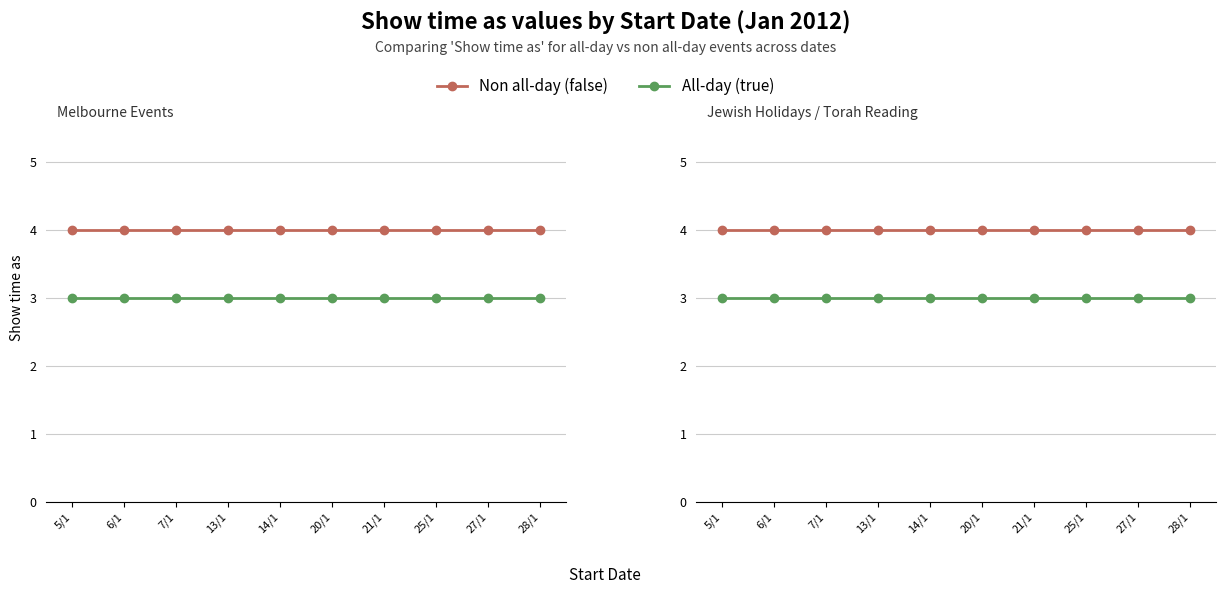

How many distinct data groups are displayed?

2